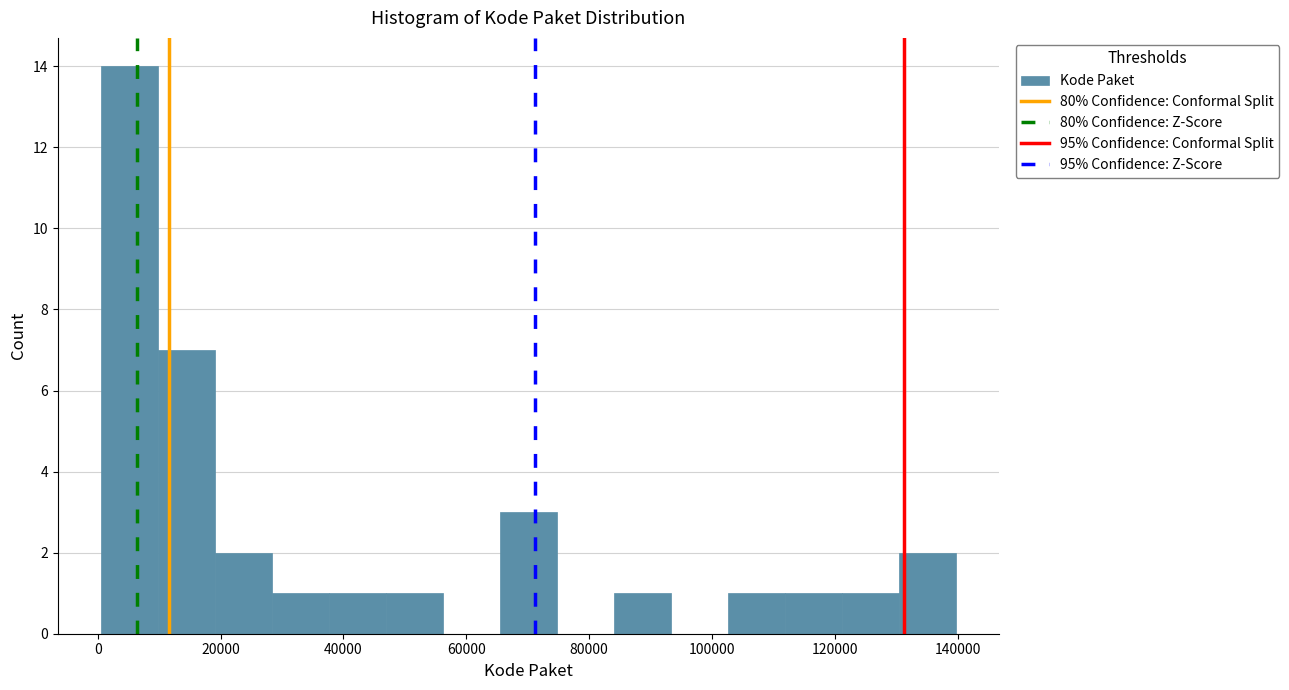

Reading left to right, list every bar in this chart as the range it spans on the x-axis followed by its height. Neither the bar edges nor the heights are printed on the chart, so give them approximately, as read against the axes.

0 to 10000: 14
10000 to 20000: 7
20000 to 28000: 2
28000 to 38000: 1
38000 to 46000: 1
46000 to 56000: 1
56000 to 66000: 0
66000 to 74000: 3
74000 to 84000: 0
84000 to 94000: 1
94000 to 102000: 0
102000 to 112000: 1
112000 to 122000: 1
122000 to 130000: 1
130000 to 140000: 2